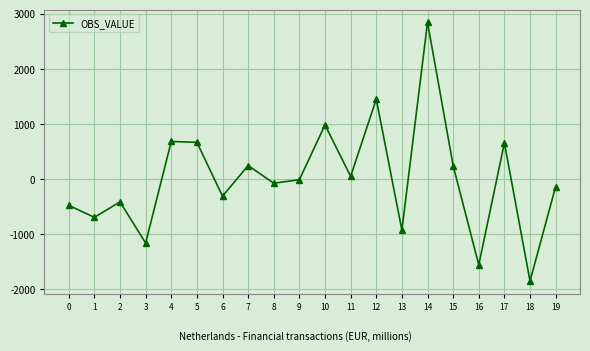

At which label does the data first exceed -11?

4